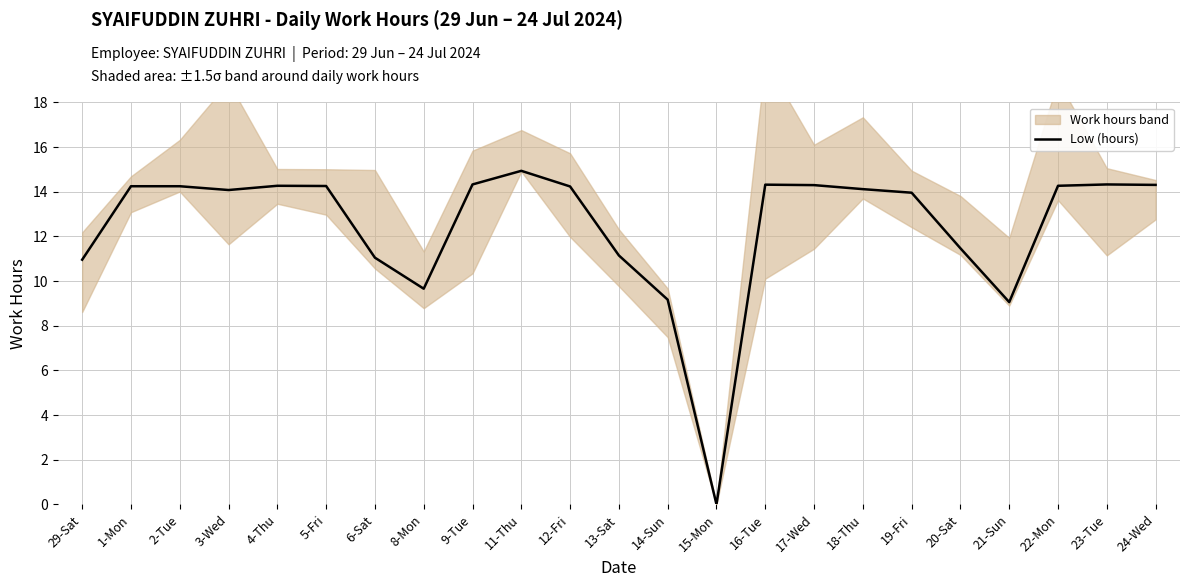

The chart shows a value of 14.3 at 4-Thu. True or false?

True